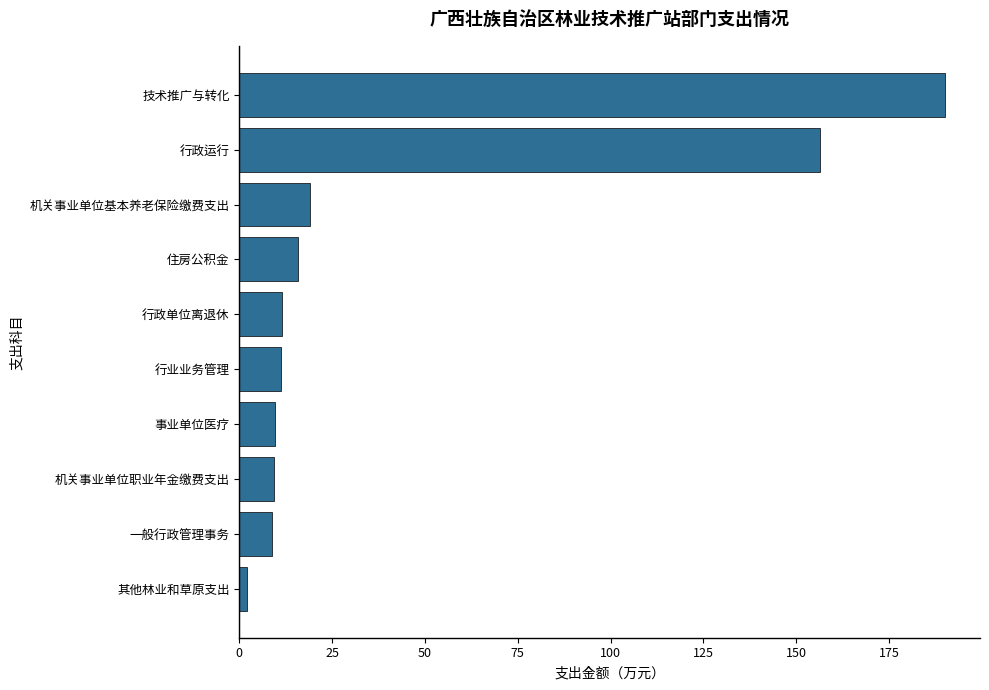

What is the ratio of the value at 住房公积金 to the value at 机关事业单位基本养老保险缴费支出?

0.8